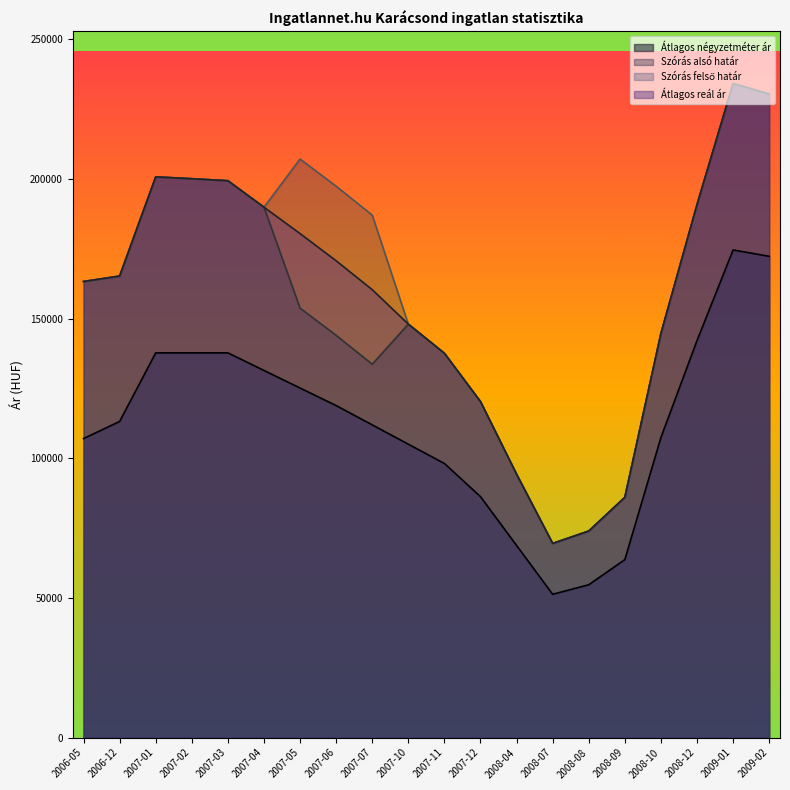

Rank the categories by Átlagos reál ár value from lowest to highest.

2008-07, 2008-08, 2008-09, 2008-04, 2007-12, 2007-11, 2008-10, 2007-10, 2007-07, 2006-05, 2006-12, 2007-06, 2007-05, 2007-04, 2008-12, 2007-03, 2007-02, 2007-01, 2009-02, 2009-01